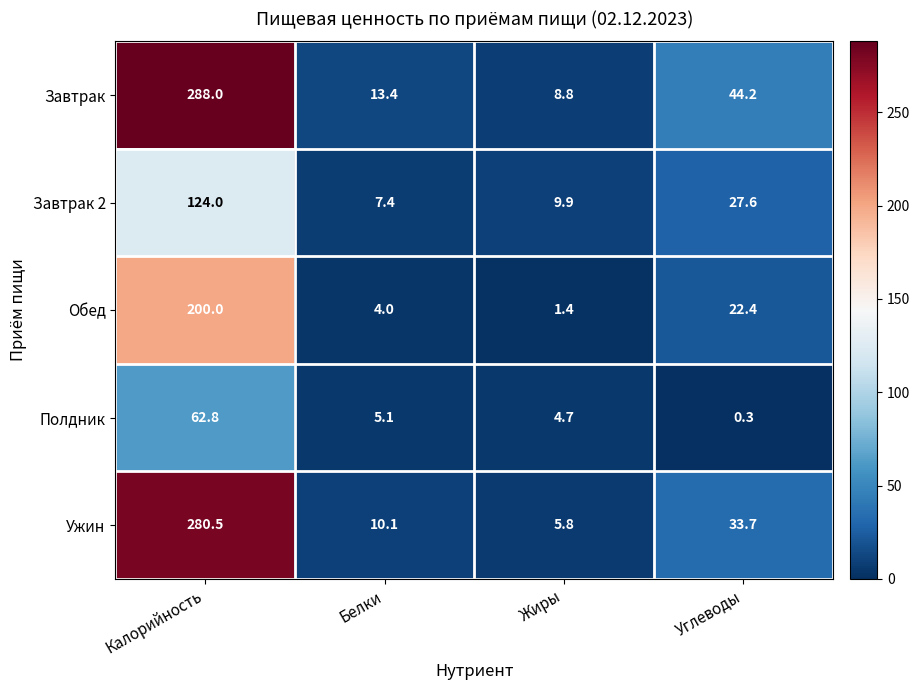

Reading right to left, extract all data points from this chart.

Завтрак: Углеводы=44.2	Жиры=8.8	Белки=13.4	Калорийность=288.0
Завтрак 2: Углеводы=27.6	Жиры=9.9	Белки=7.4	Калорийность=124.0
Обед: Углеводы=22.4	Жиры=1.4	Белки=4.0	Калорийность=200.0
Полдник: Углеводы=0.3	Жиры=4.7	Белки=5.1	Калорийность=62.8
Ужин: Углеводы=33.7	Жиры=5.8	Белки=10.1	Калорийность=280.5